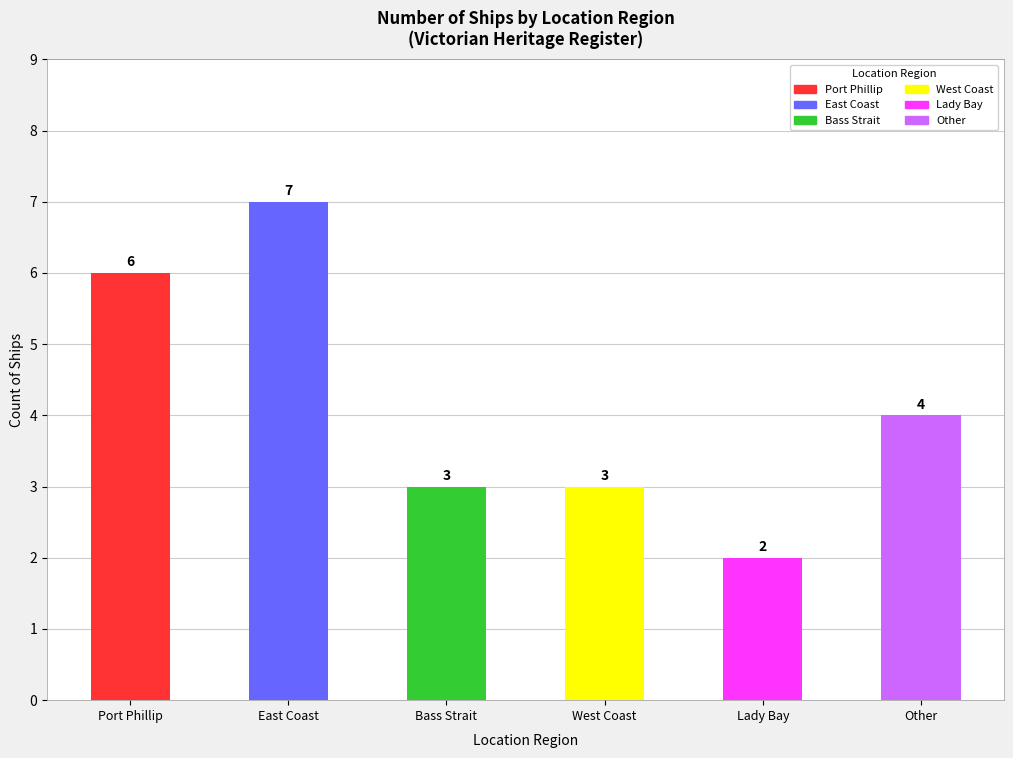

Reading right to left, what are all the values shown in this chart?

4	2	3	3	7	6